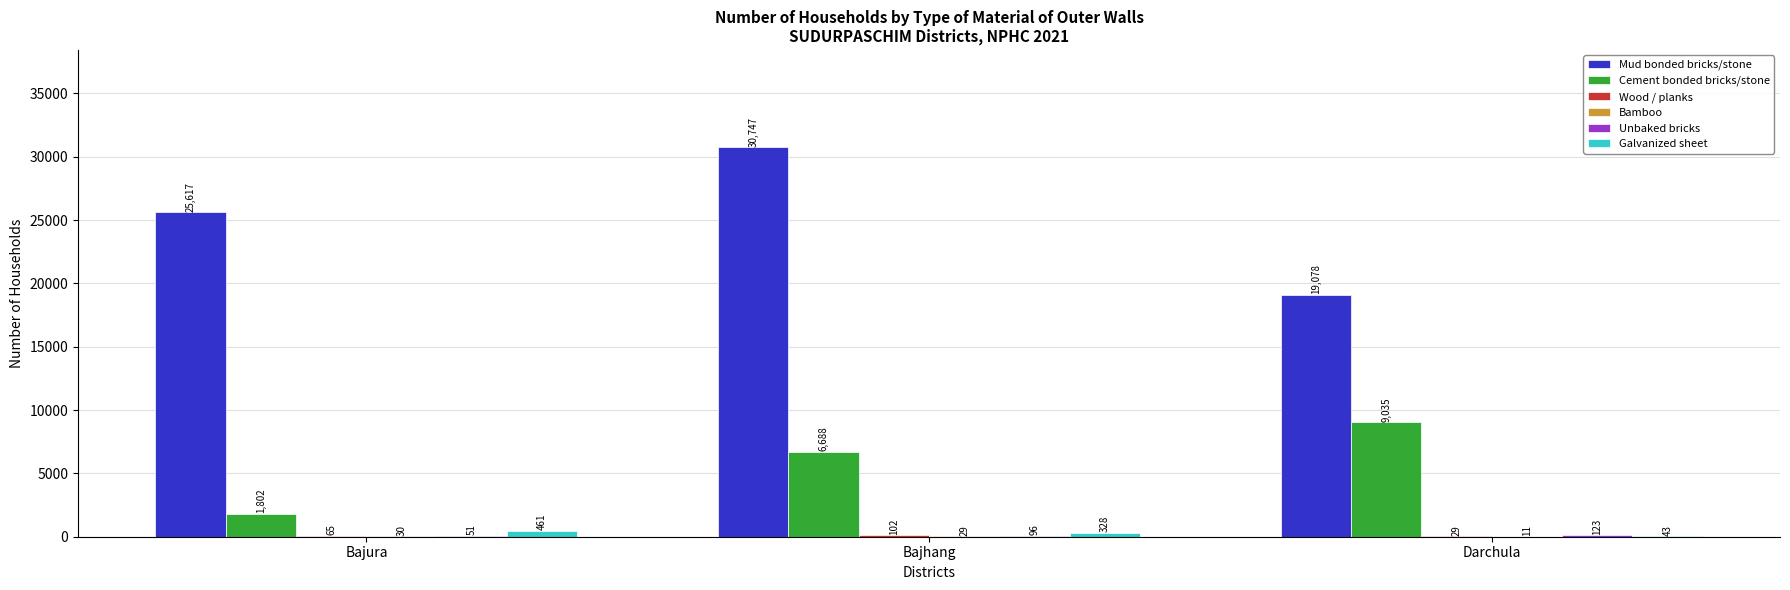

True or false: Mud bonded bricks/stone has a value of 51692 at Bajhang.

False